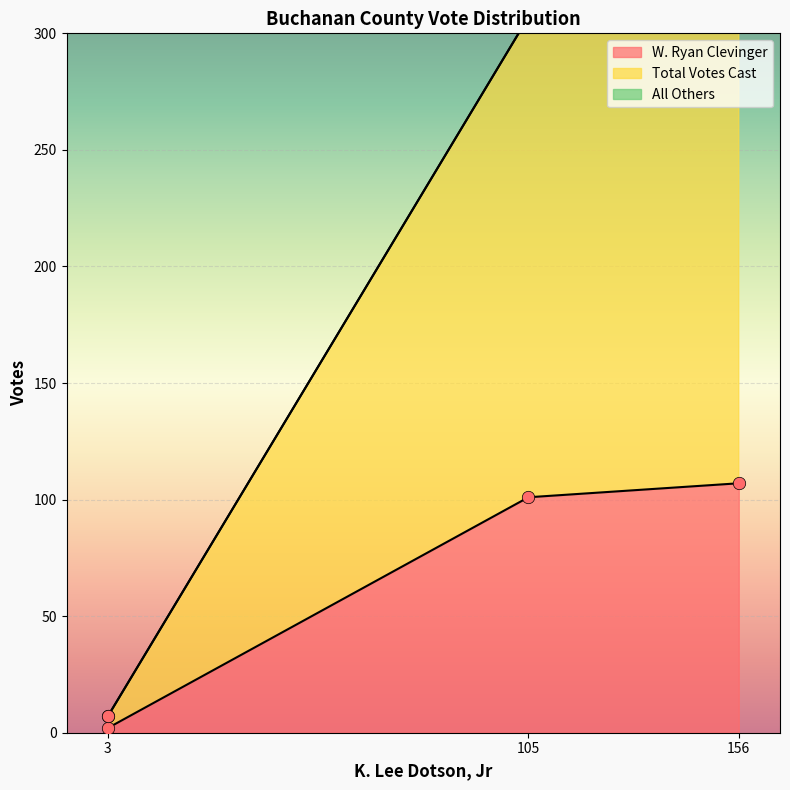

Which series contains the highest Y value?

Total Votes Cast